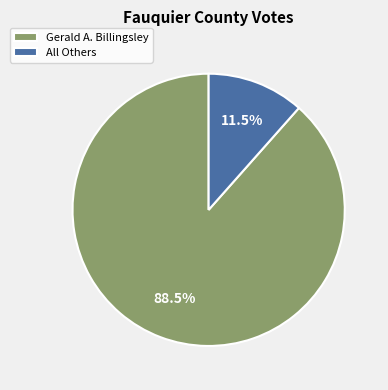

Do Gerald A. Billingsley and All Others together represent more than half of the pie?

Yes